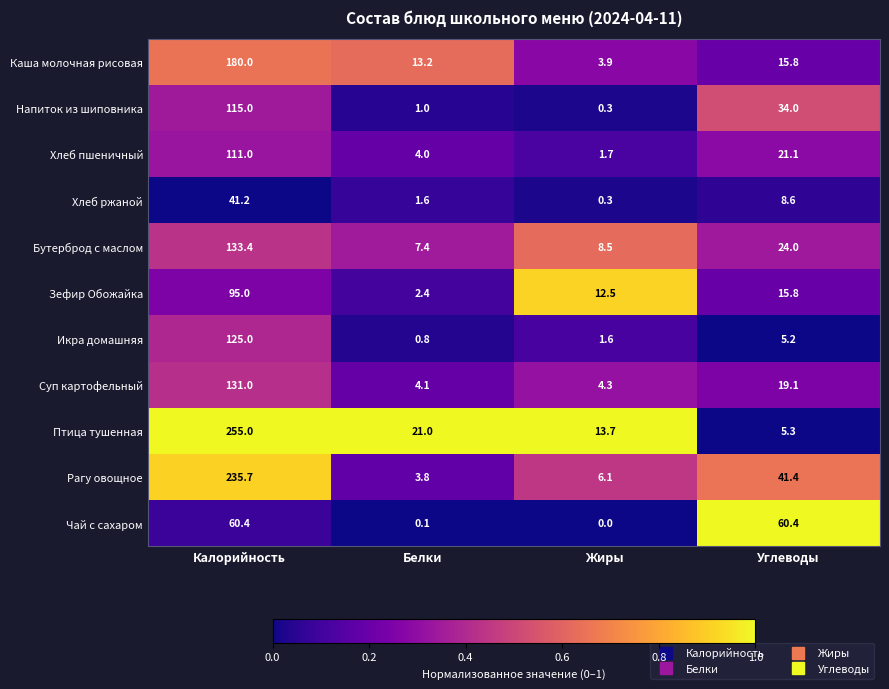

The Икра домашняя series shows 9.1 at Углеводы. True or false?

False